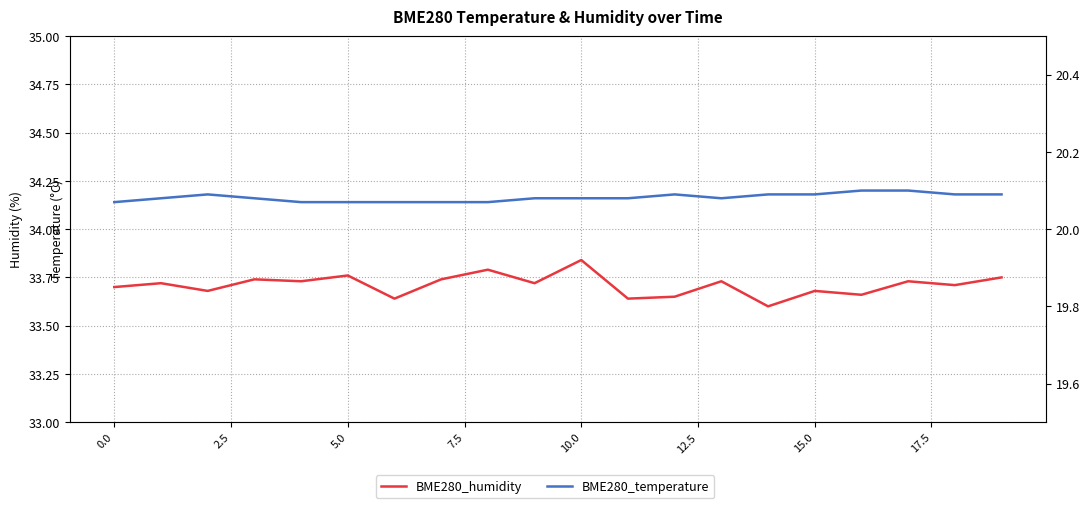

At how many categories does at least one series exceed 33?

20